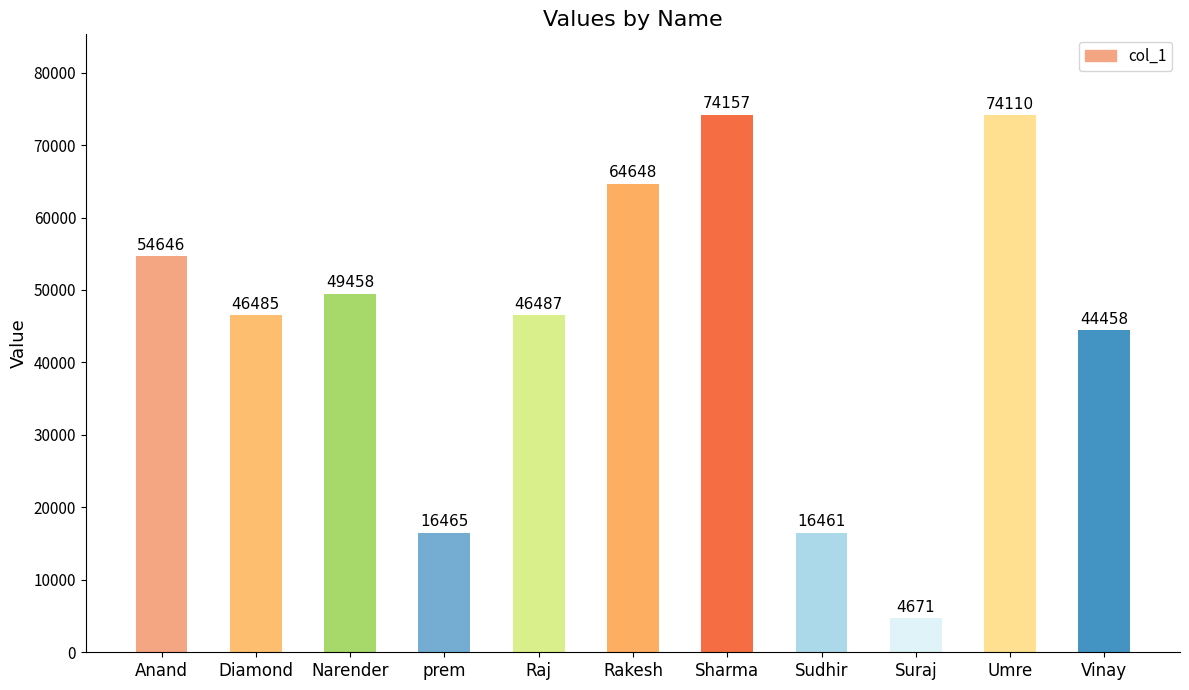

What is the ratio of the value at Suraj to the value at Rakesh?

0.1